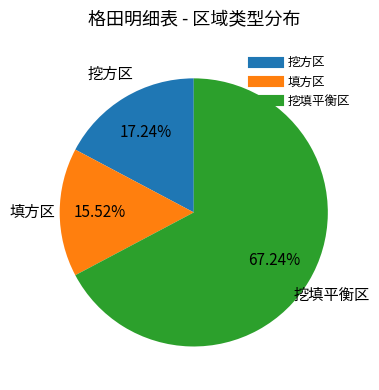

To the nearest percent, what is the average slice percentage?

33%